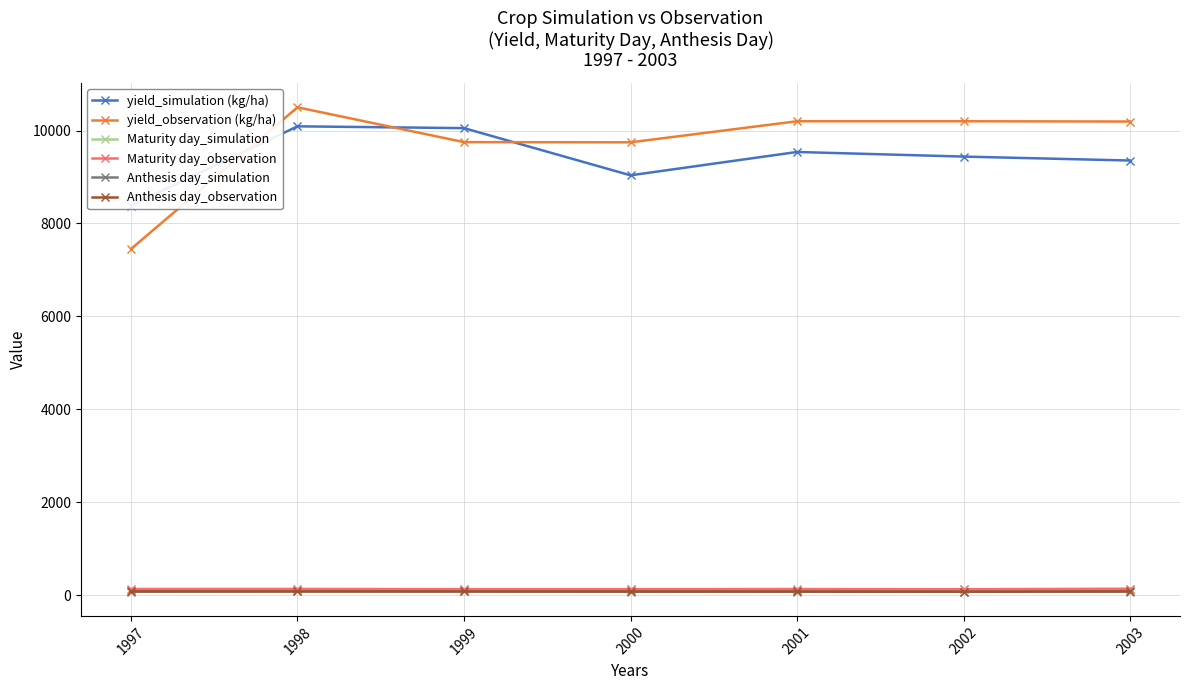

What value does the yield_observation (kg/ha) series have at 1999, to the nearest 100?

9800